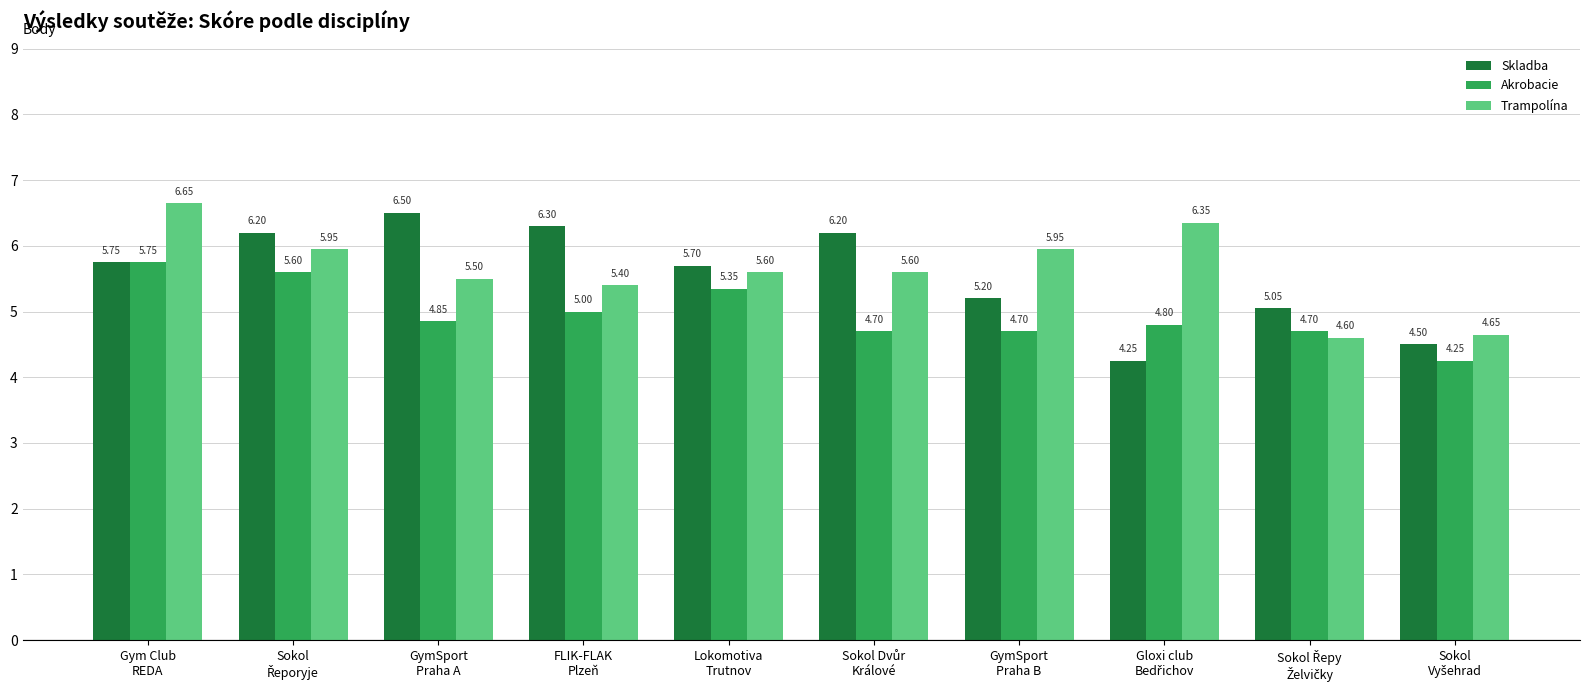

What is the sum of all Akrobacie values?

49.7